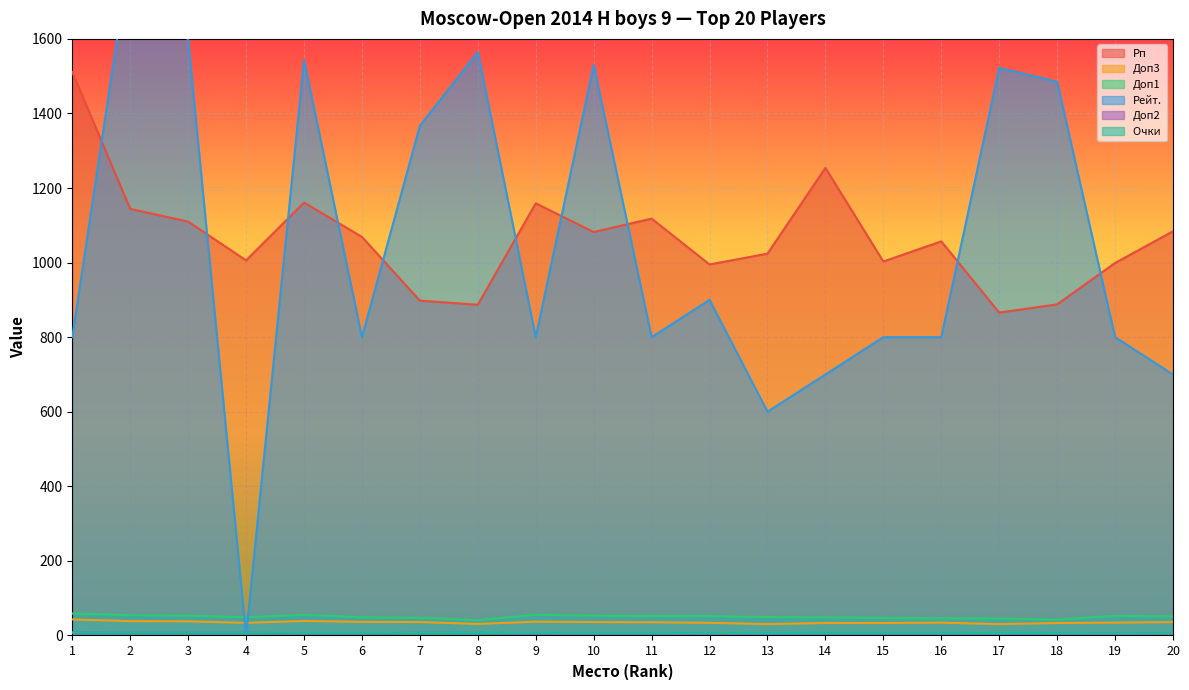

What are all the series names shown in the legend?

Рп, Доп3, Доп1, Рейт., Доп2, Очки 